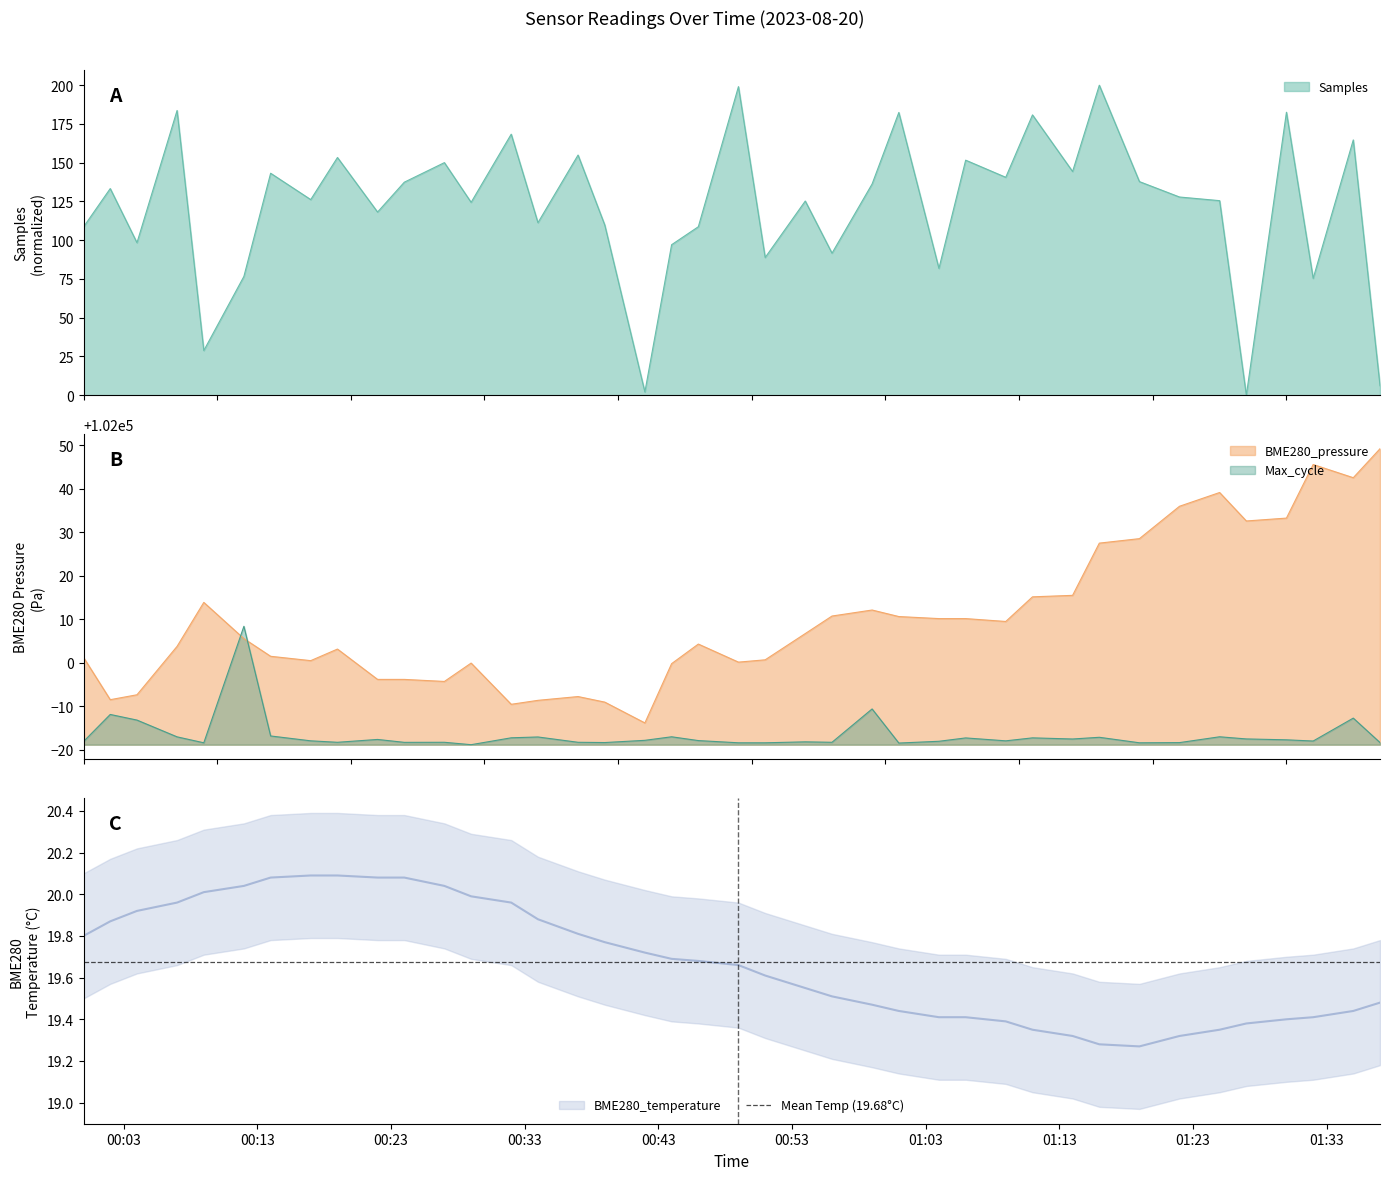

At which category is the sum across all series the highest?

2023/08/20 01:16